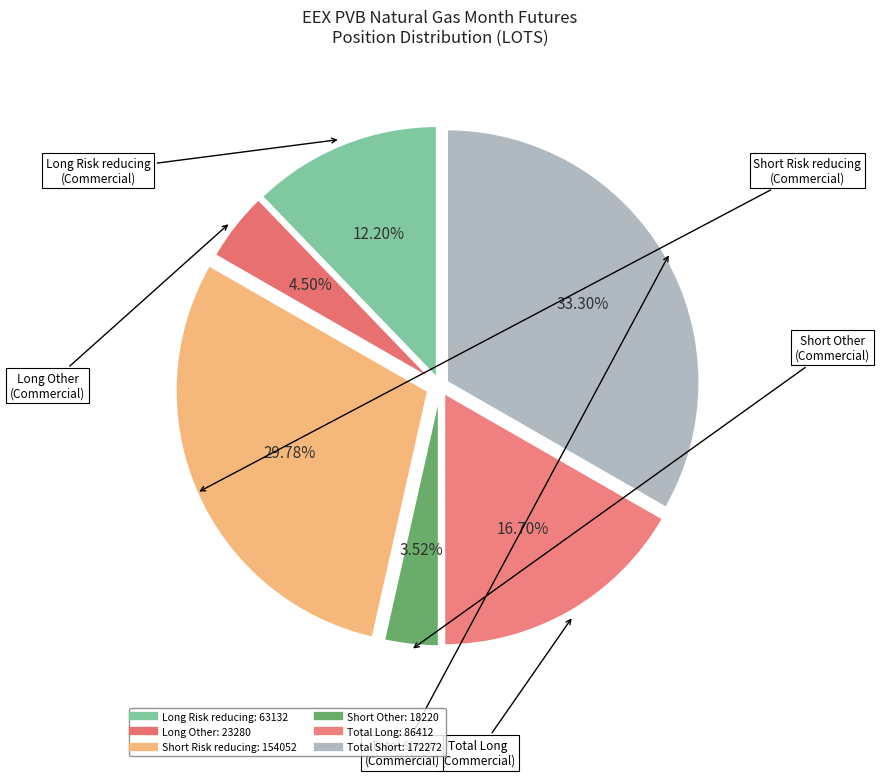

What portion of the pie excludes Long Risk reducing?

87.8%